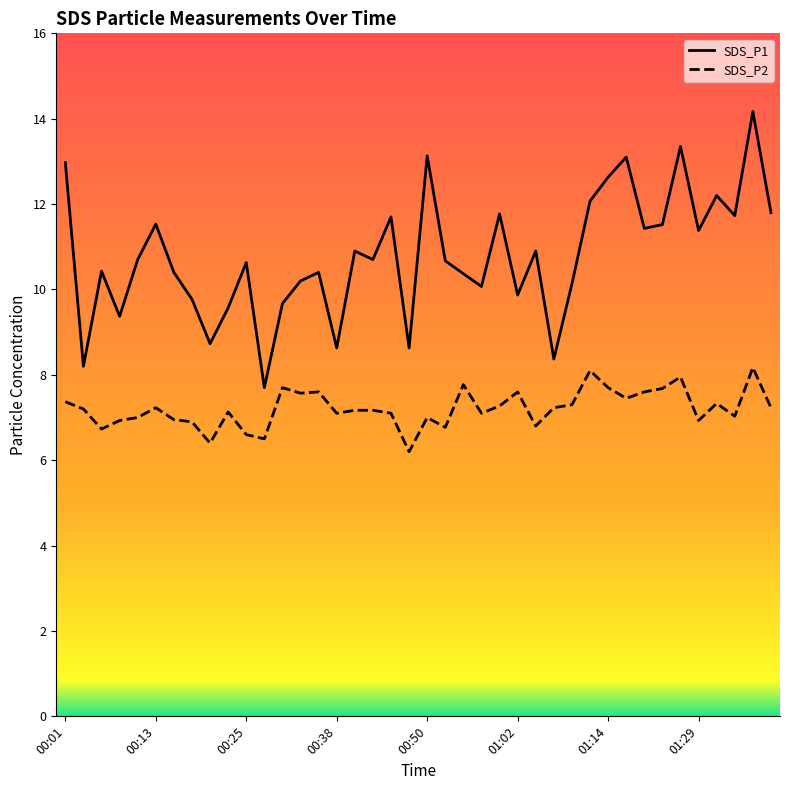

True or false: SDS_P1 and SDS_P2 cross at least once.

False